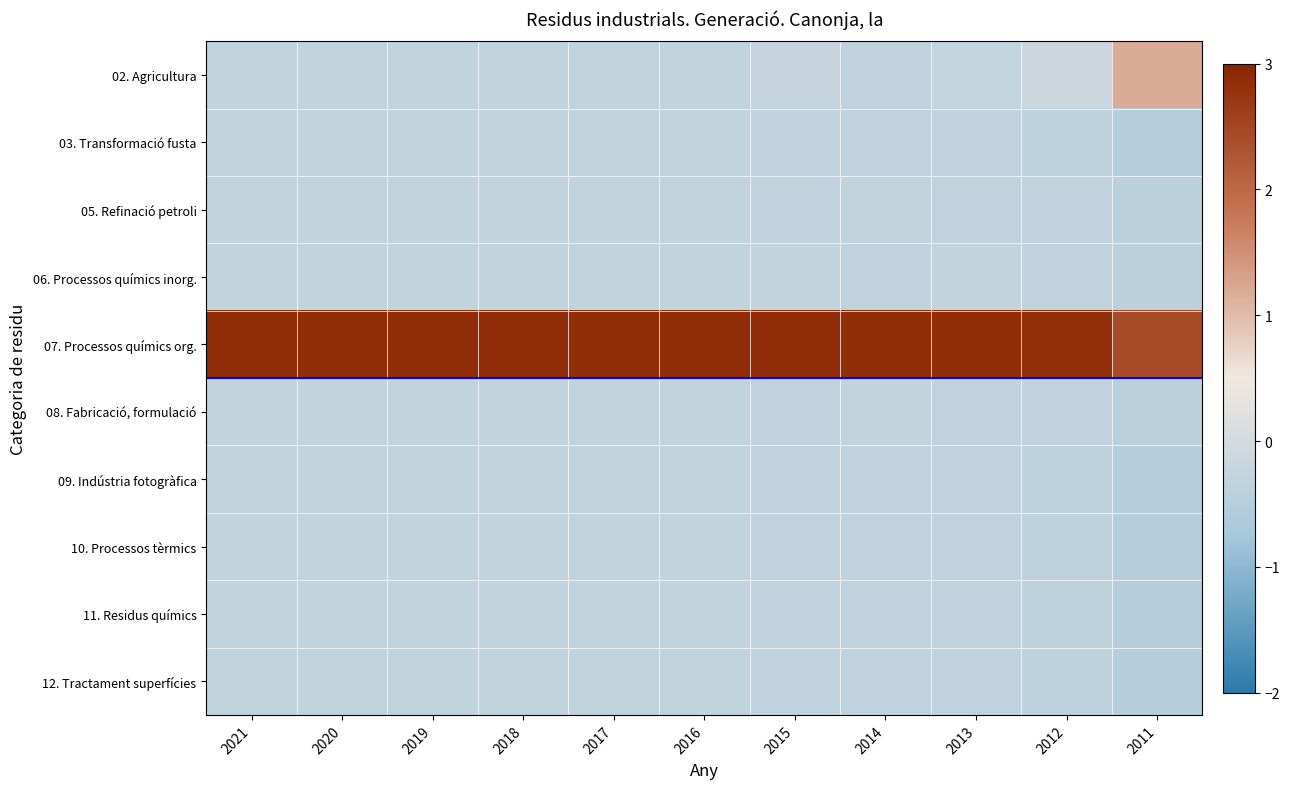

Which category has the highest value across all series?

2021